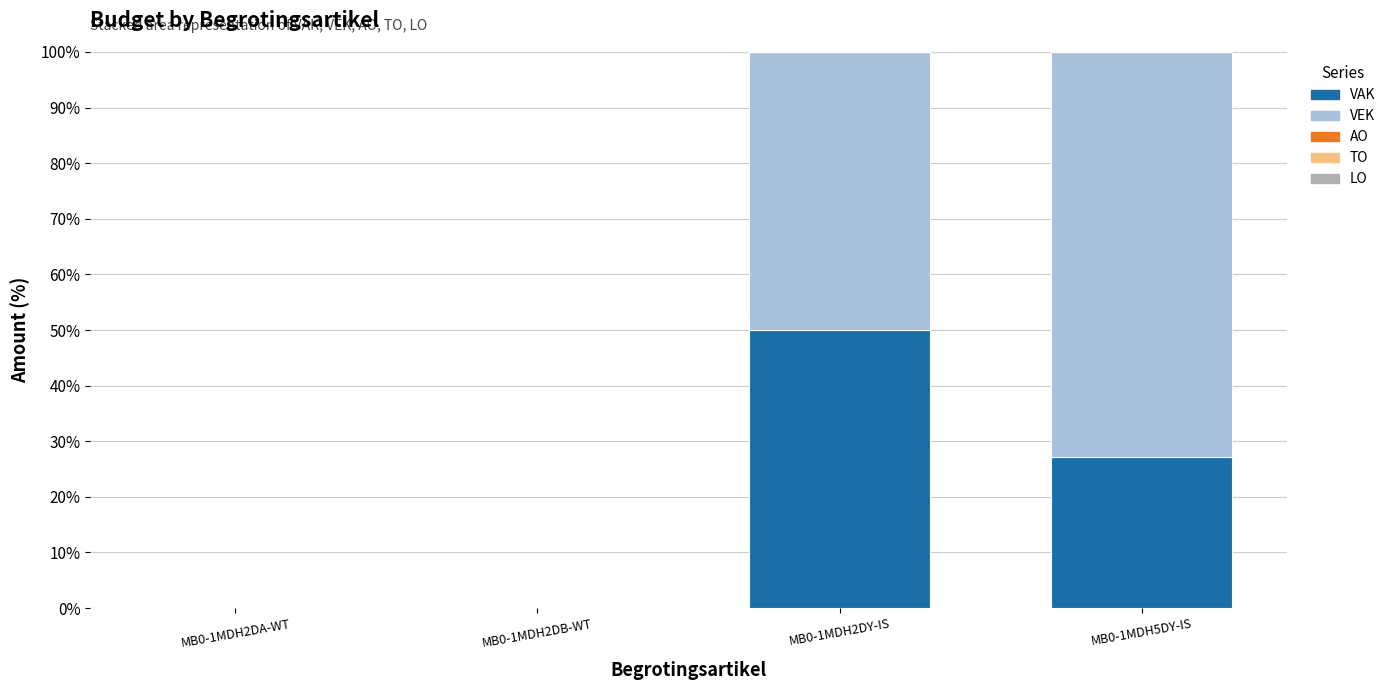

At which label does VAK reach its peak?

MB0-1MDH2DY-IS